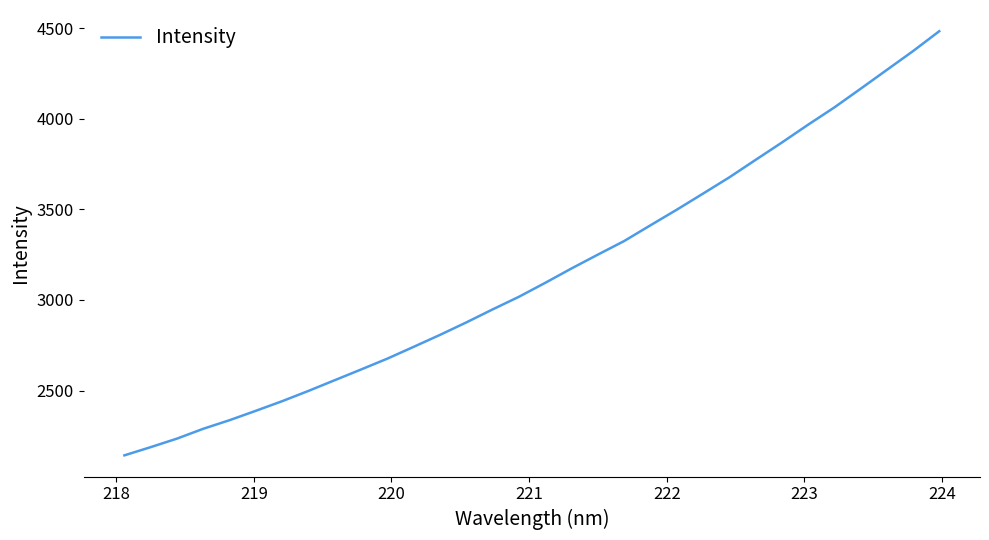

What is the greatest value displayed?

4482.4